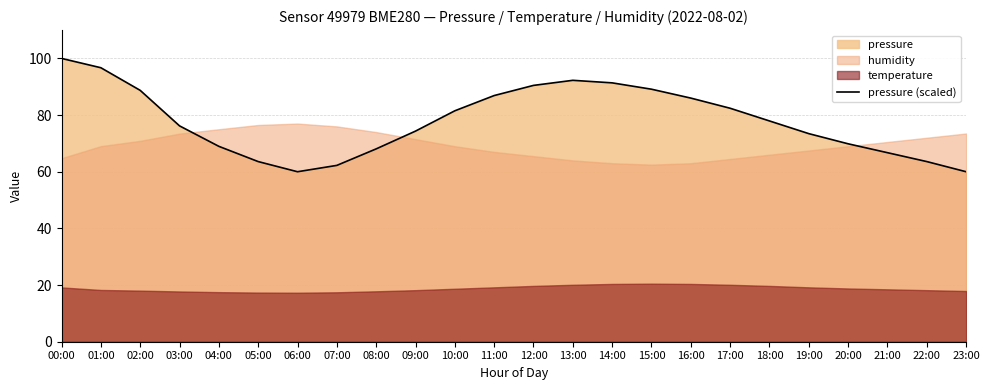

Where does the data first go above 77?

00:00